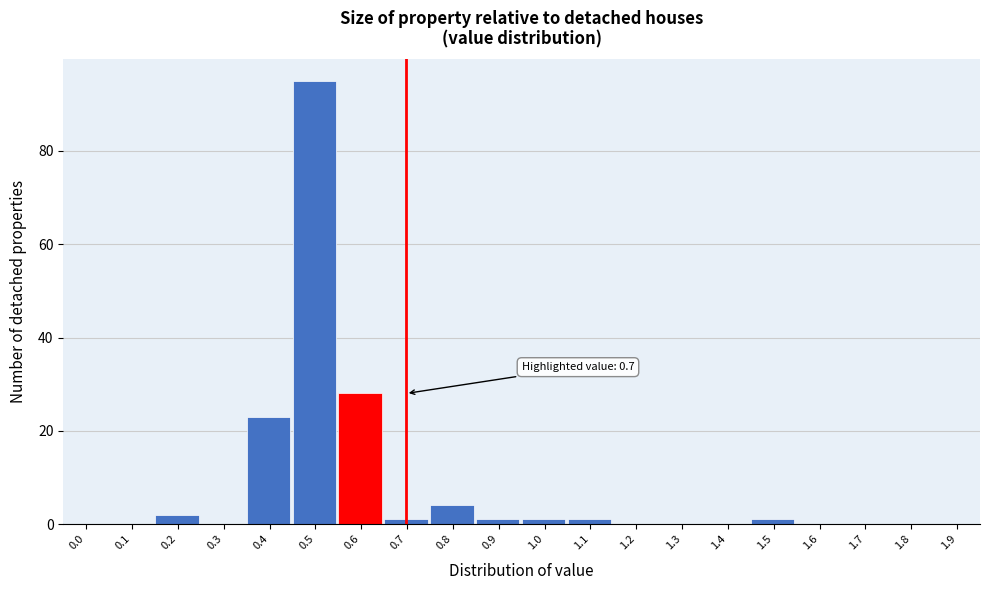

Reading left to right, list all the values displayed in this chart.

0.0=0	0.1=0	0.2=2	0.3=0	0.4=23	0.5=95	0.6=28	0.7=1	0.8=4	0.9=1	1.0=1	1.1=1	1.2=0	1.3=0	1.4=0	1.5=1	1.6=0	1.7=0	1.8=0	1.9=0